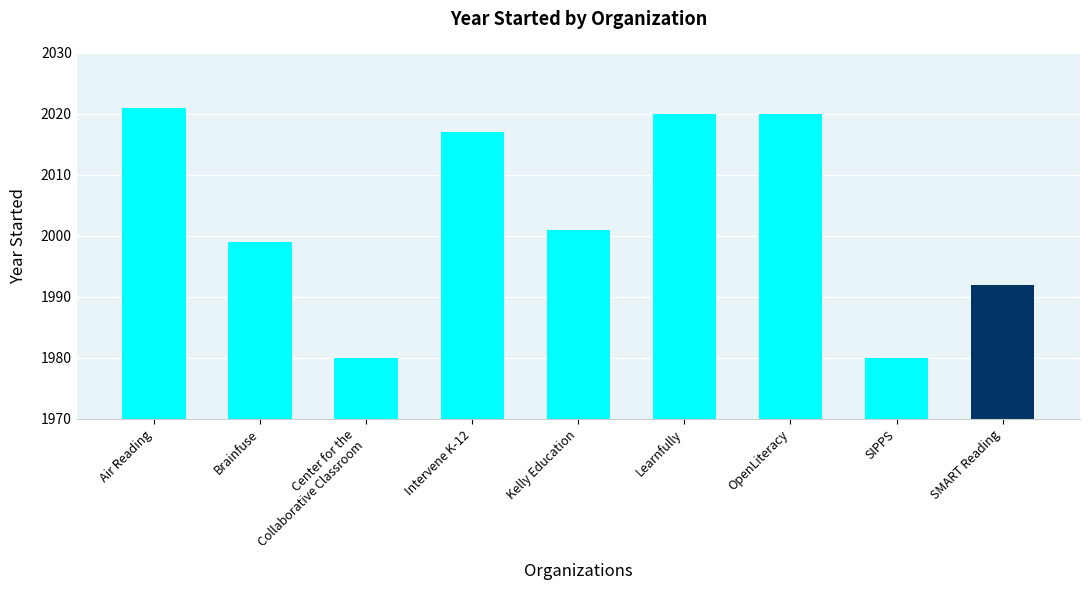

Reading left to right, extract all data points from this chart.

2021	1999	1980	2017	2001	2020	2020	1980	1992